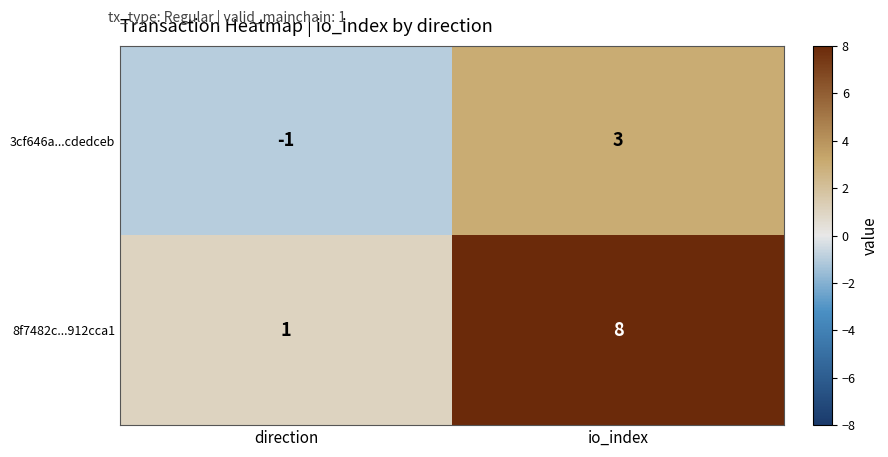

The value of 3cf646a...cdedceb at io_index is 1. True or false?

False